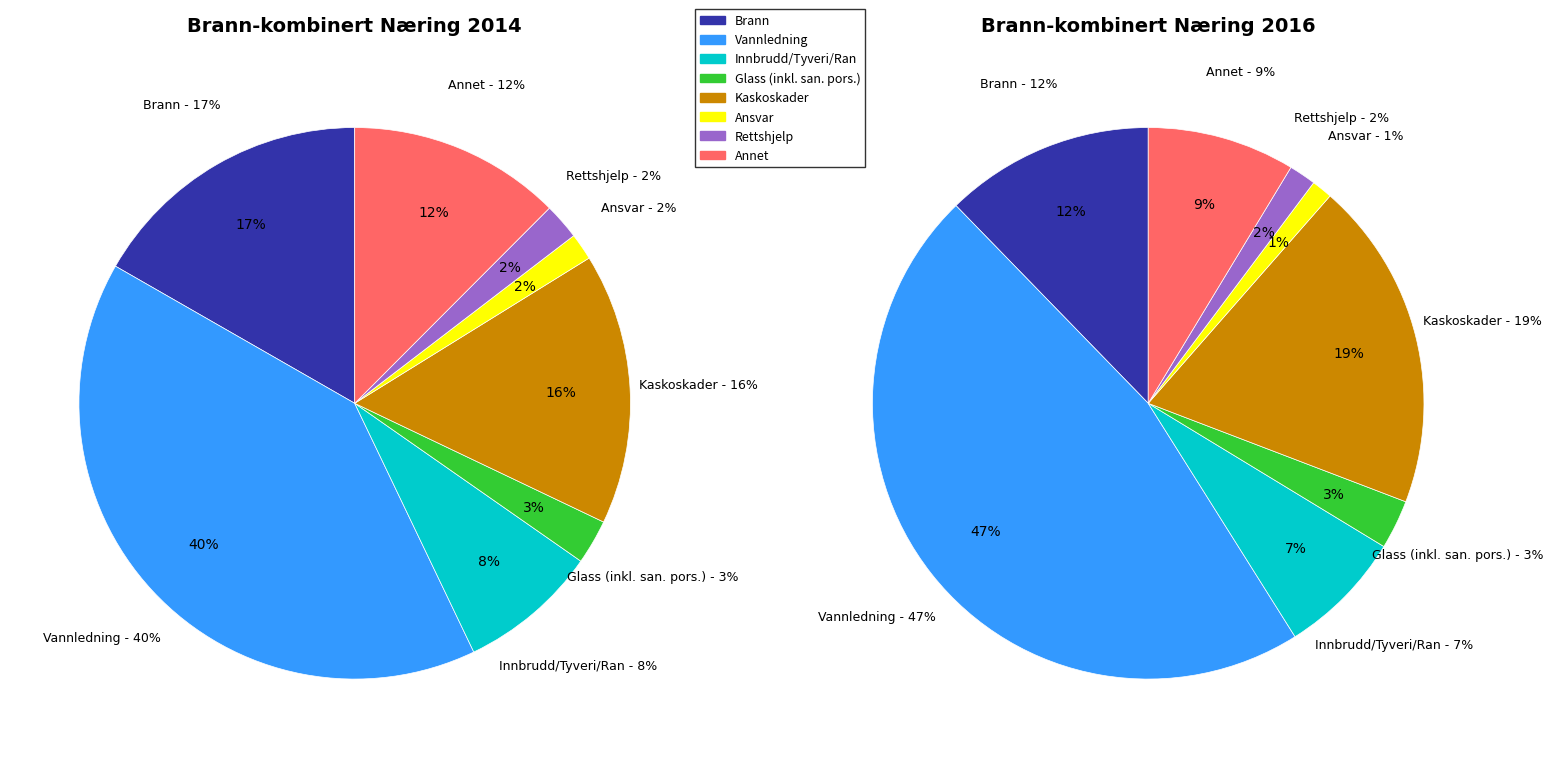

How many slices are in this pie chart?

8